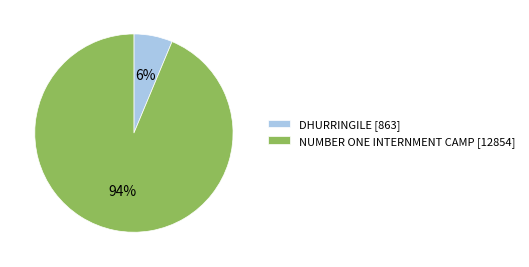

Do NUMBER ONE INTERNMENT CAMP [12854] and DHURRINGILE [863] together represent more than half of the pie?

Yes